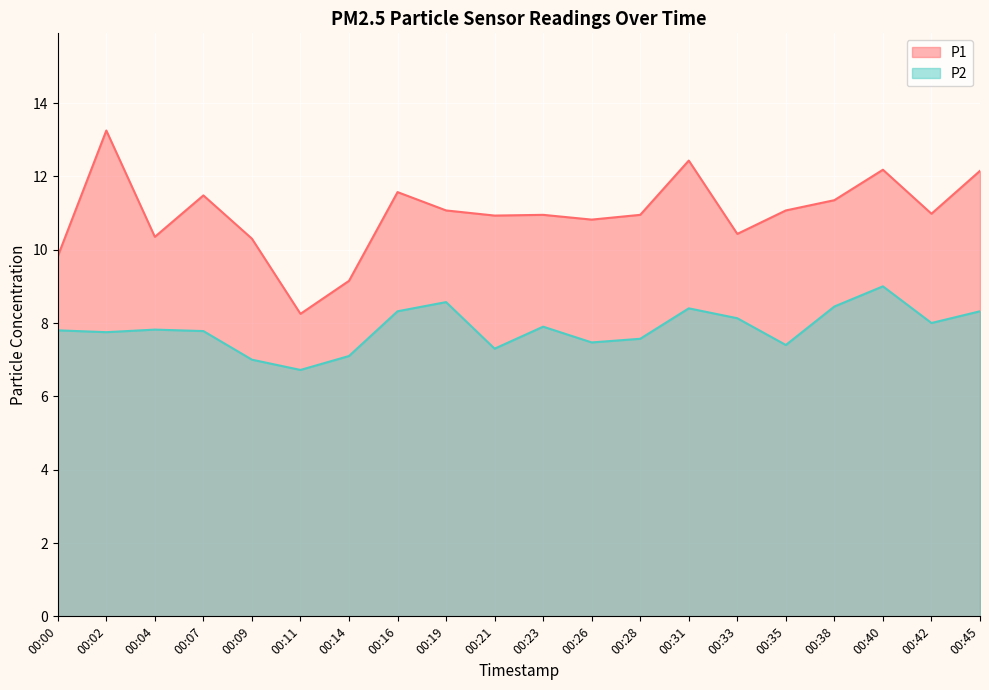

True or false: P1 and P2 intersect in this chart.

False